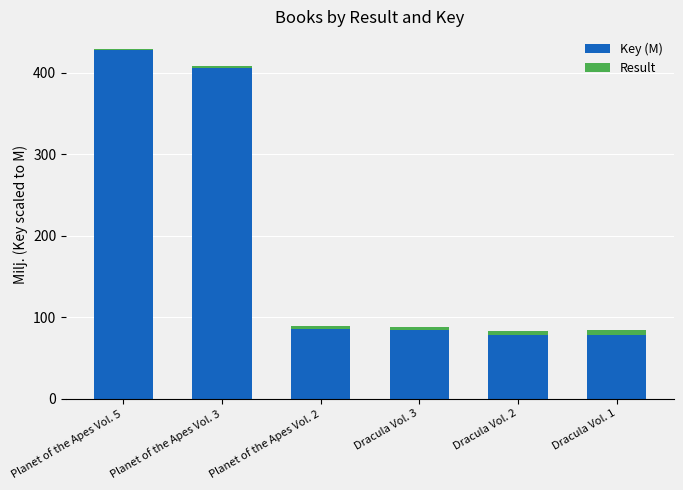

Are the bars horizontal?

No